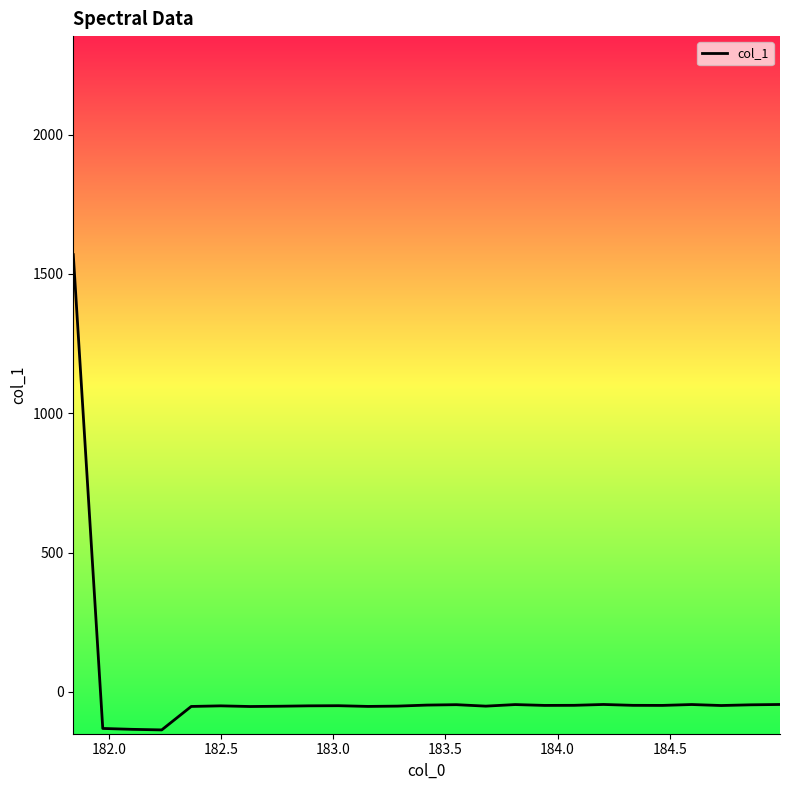

Does the chart have visible grid lines?

No